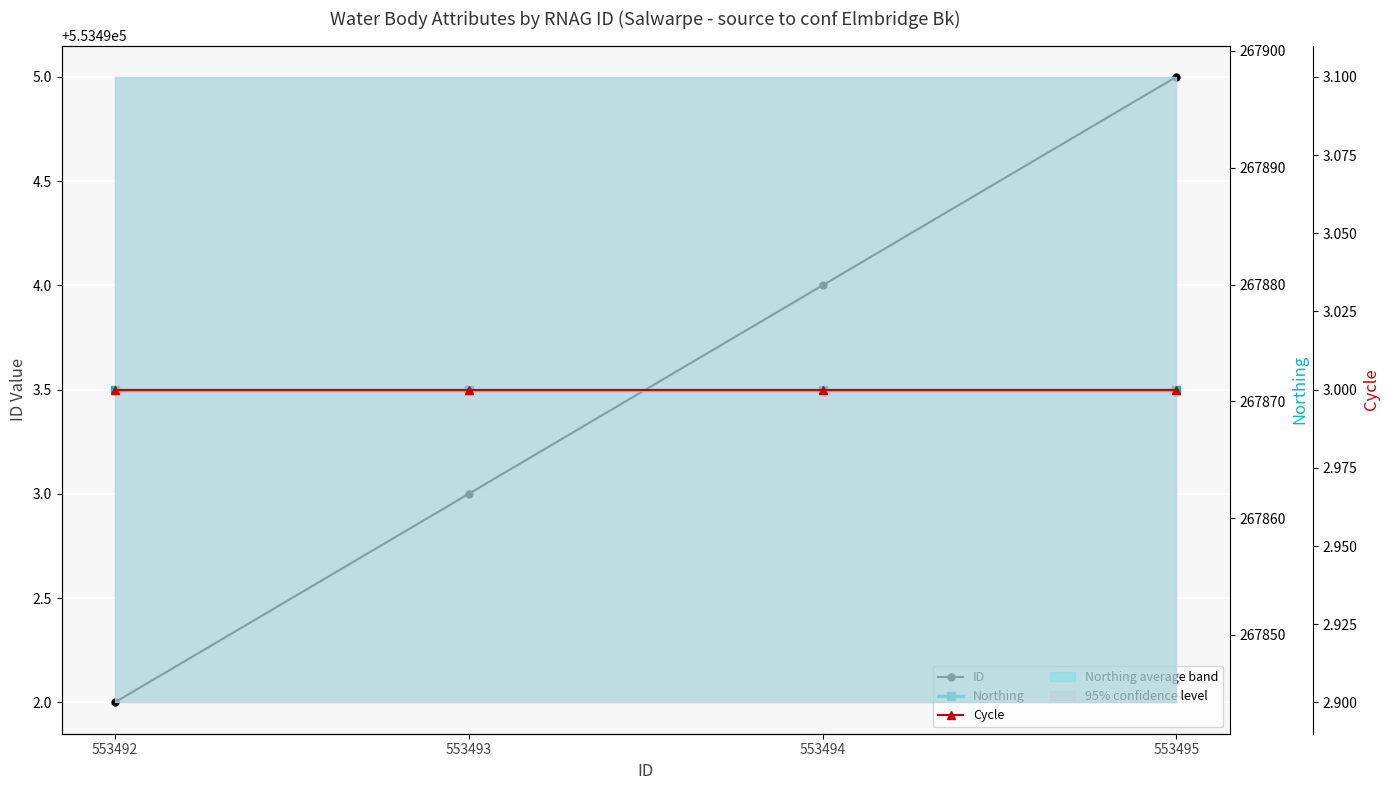

What is the total value across all series at 553495?

821369